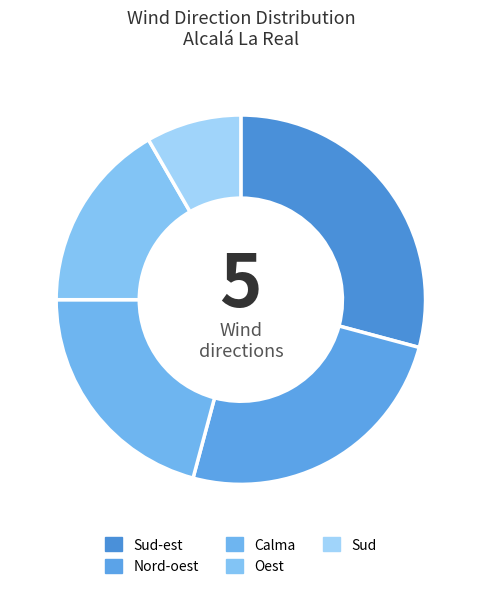

How many segments does this pie chart have?

5